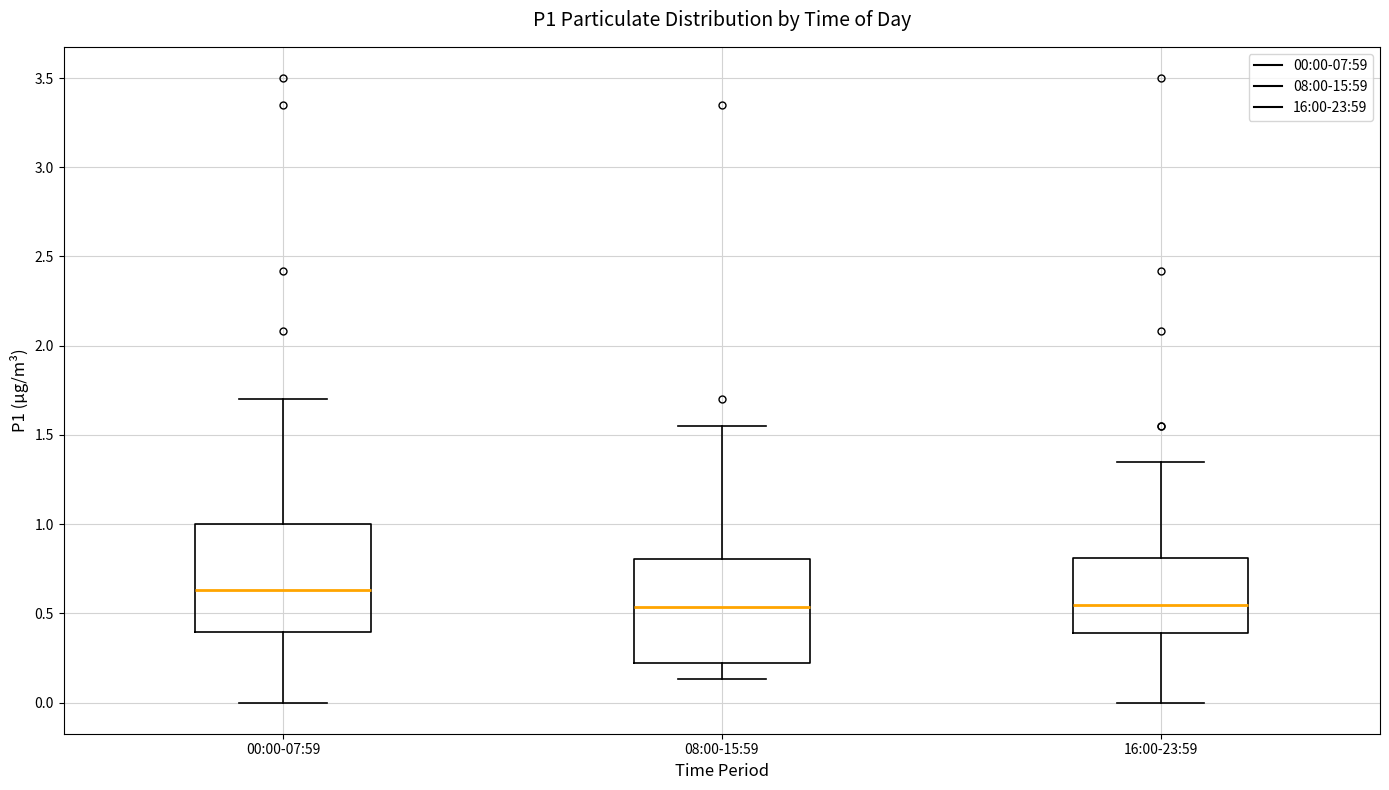

Which box has the highest median line?

00:00-07:59